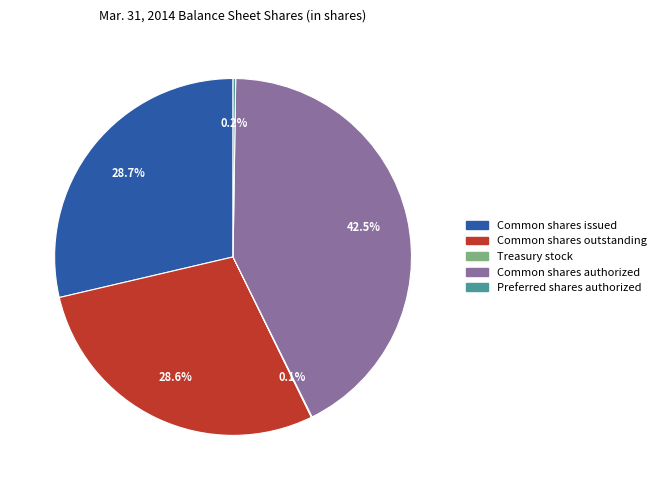

Is it true that Common shares issued is 29% of the pie?

True